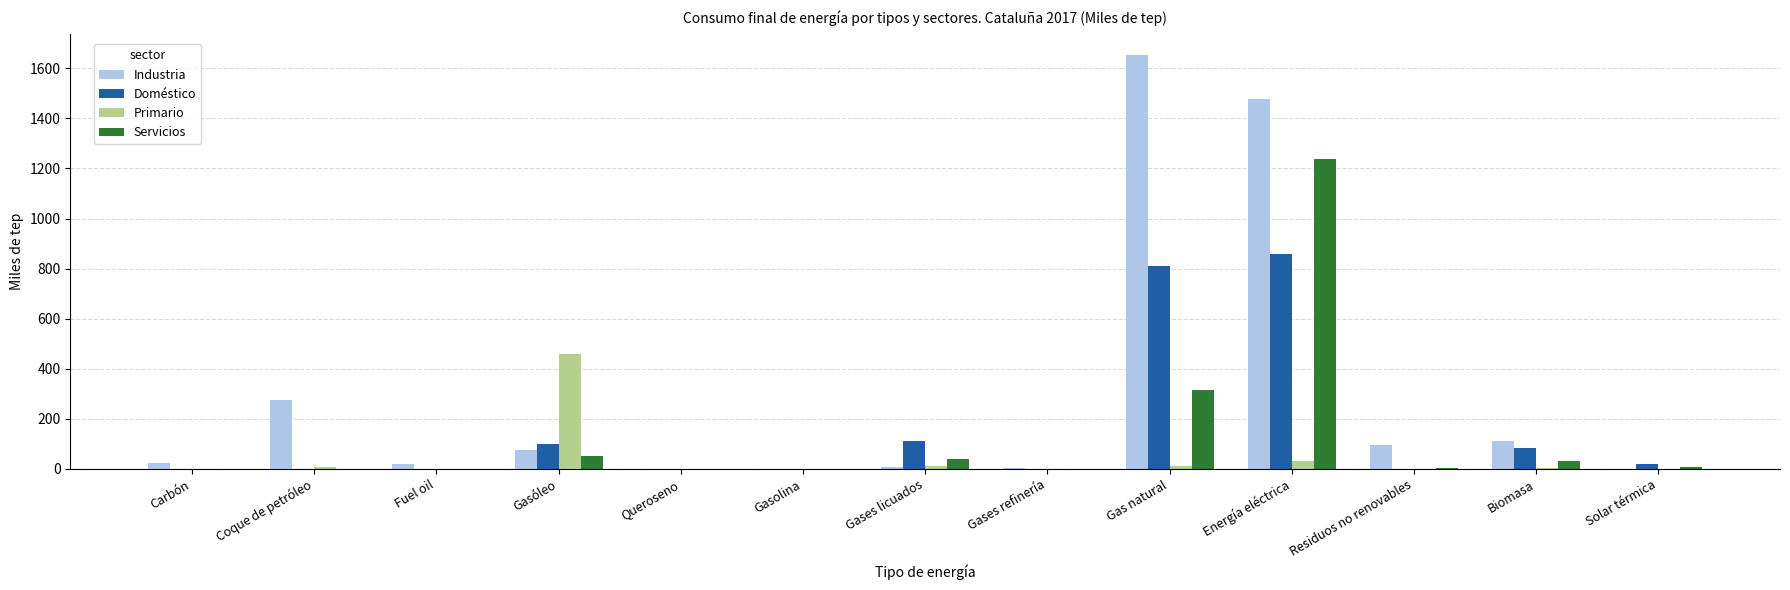

True or false: Doméstico has a value of 0.0 at Gases refinería.

True